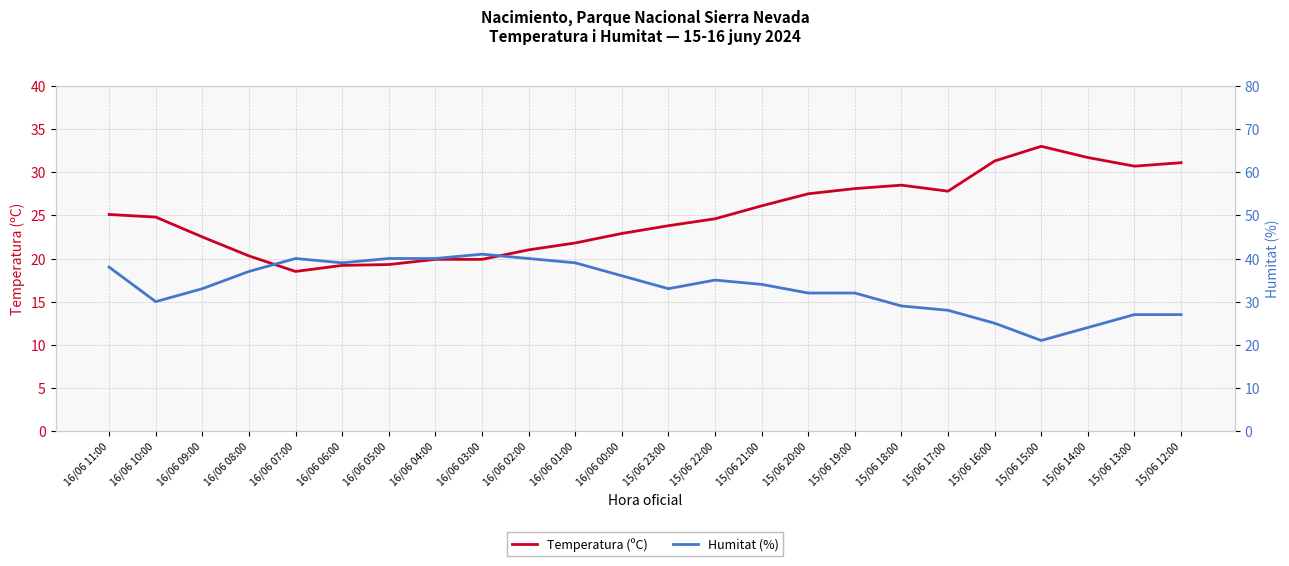

What position from the left is 15/06 12:00?

24